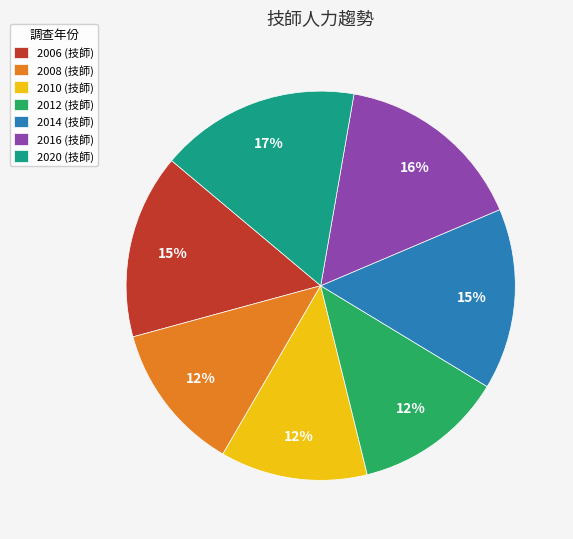

What percentage is the 2012 (技師) slice, to the nearest percent?

12%